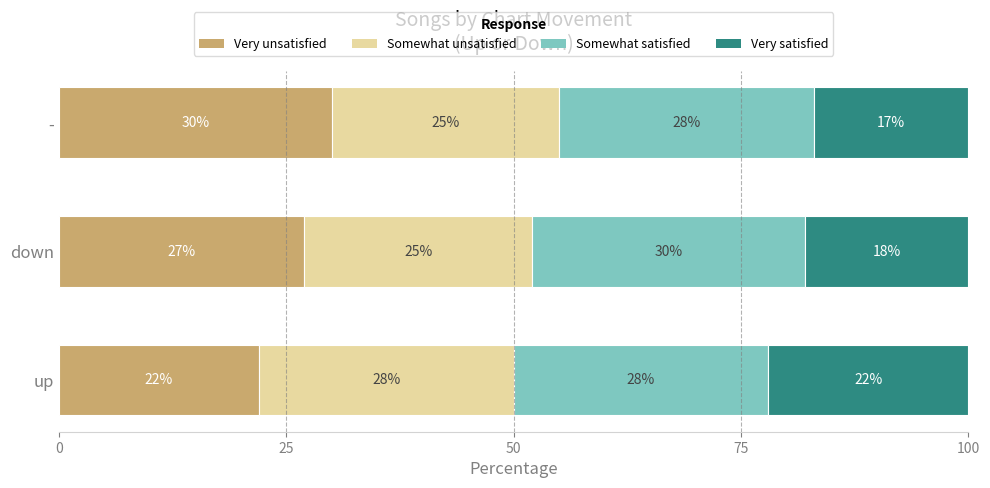

Which category has the highest value in the Very unsatisfied series?

-